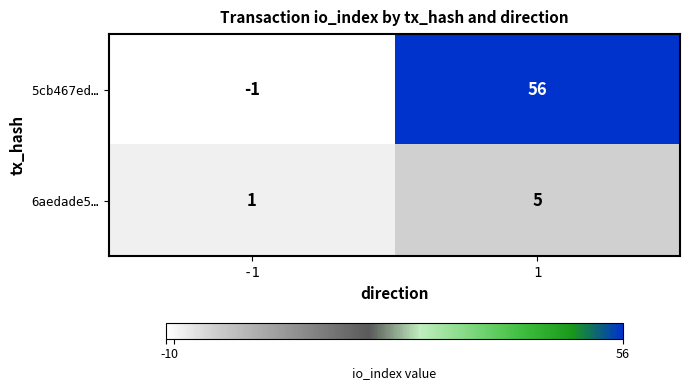

What is the total value across all series at 1?

61